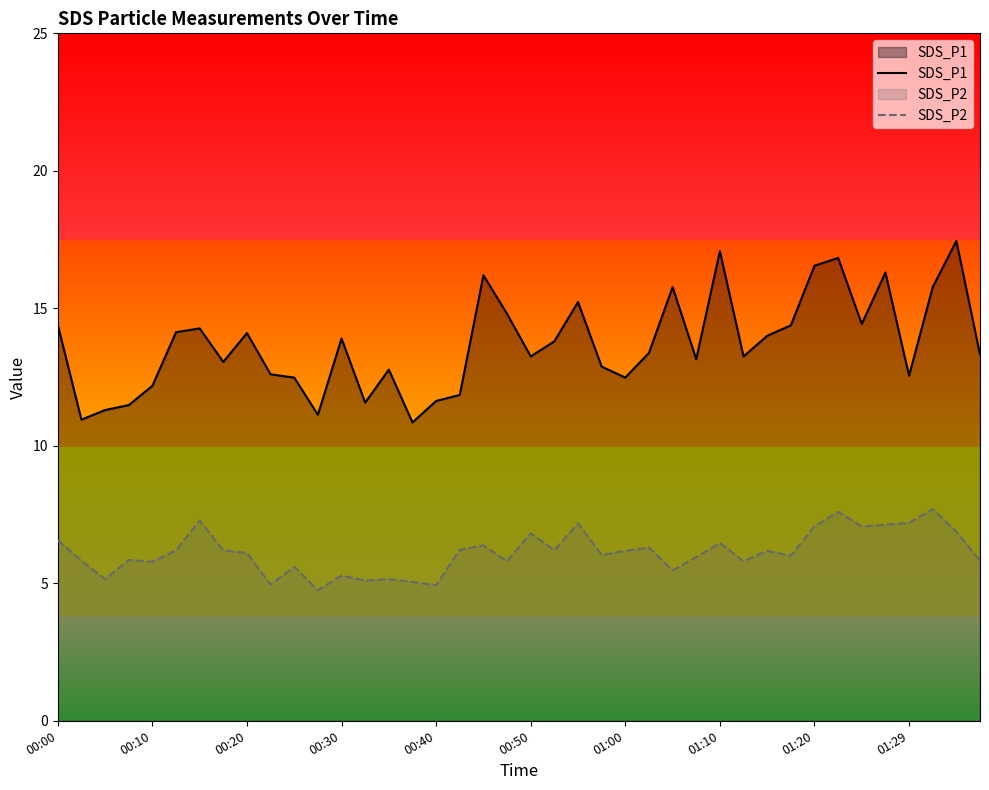

List the series in order of their overall mean, highest first.

SDS_P1, SDS_P2